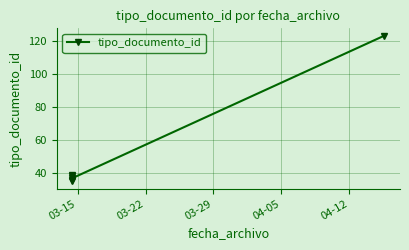

Count the number of categories in the chart.

6